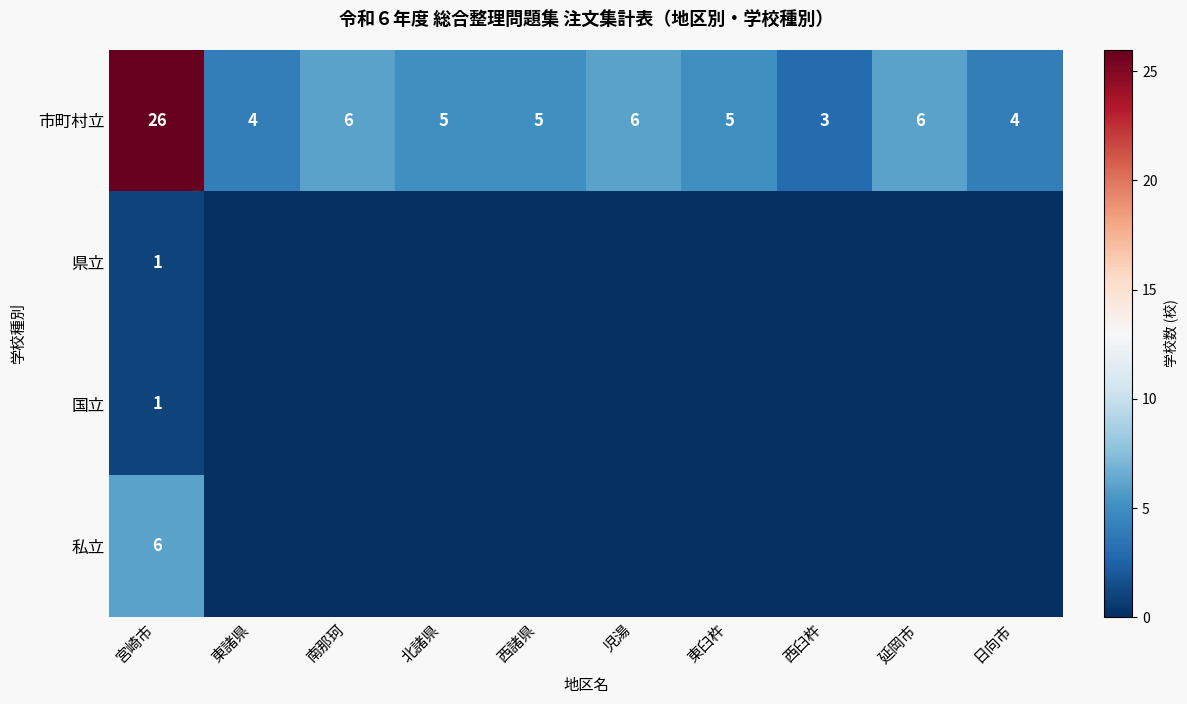

What is the sum of the 市町村立 values at 宮崎市 and 東臼杵?

31